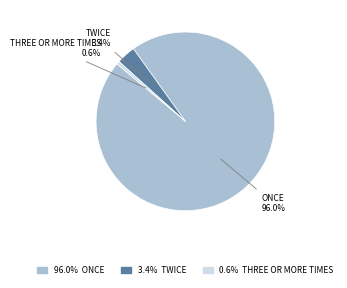

Does any single category account for the majority?

Yes